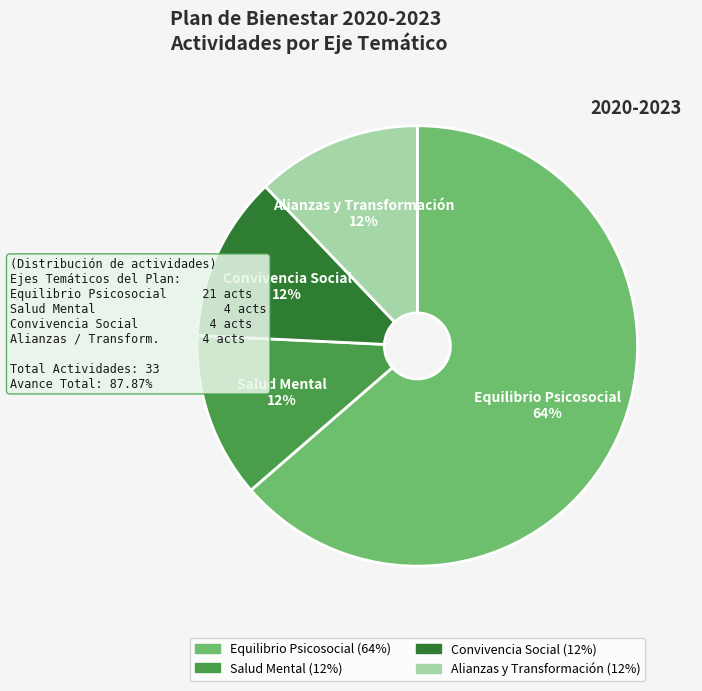

Is it true that Alianzas y Transformación is 7% of the pie?

False